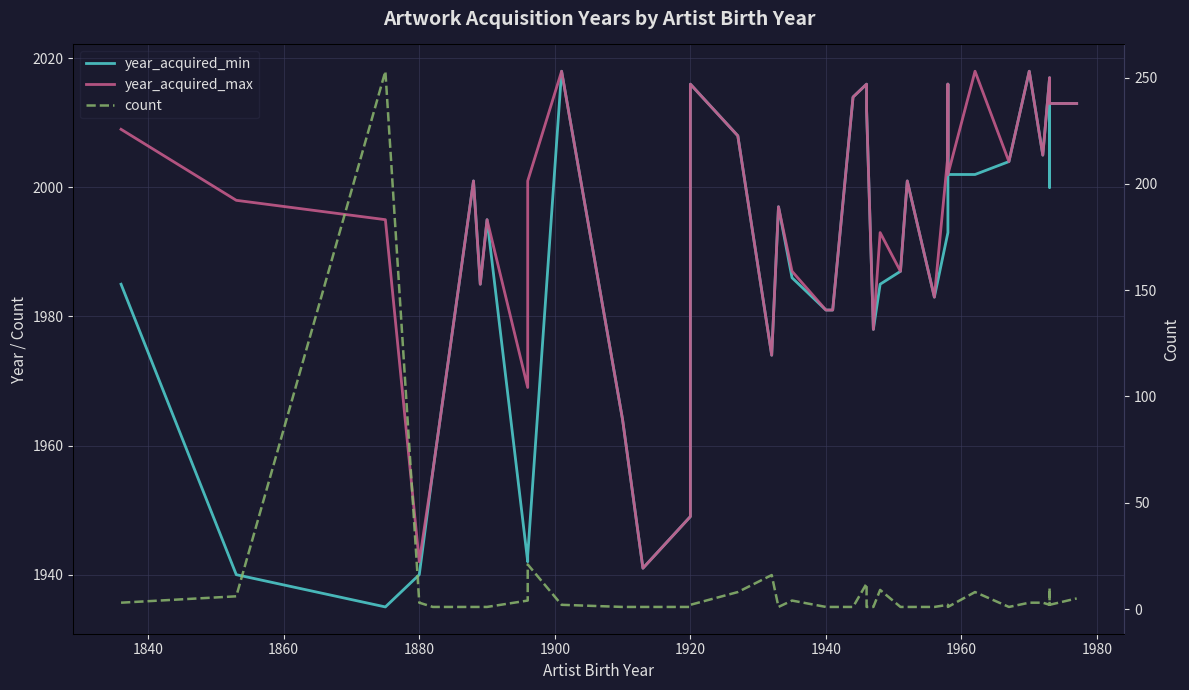

Which series has the widest spread of values?

count